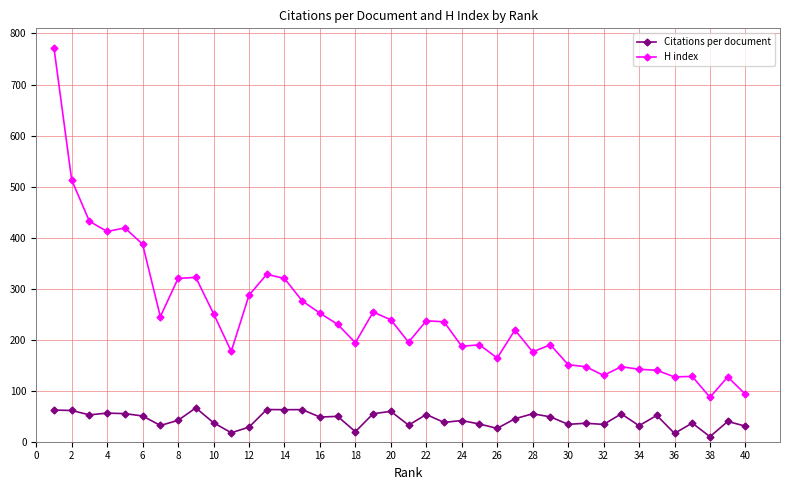

What is the greatest value displayed?

772.0